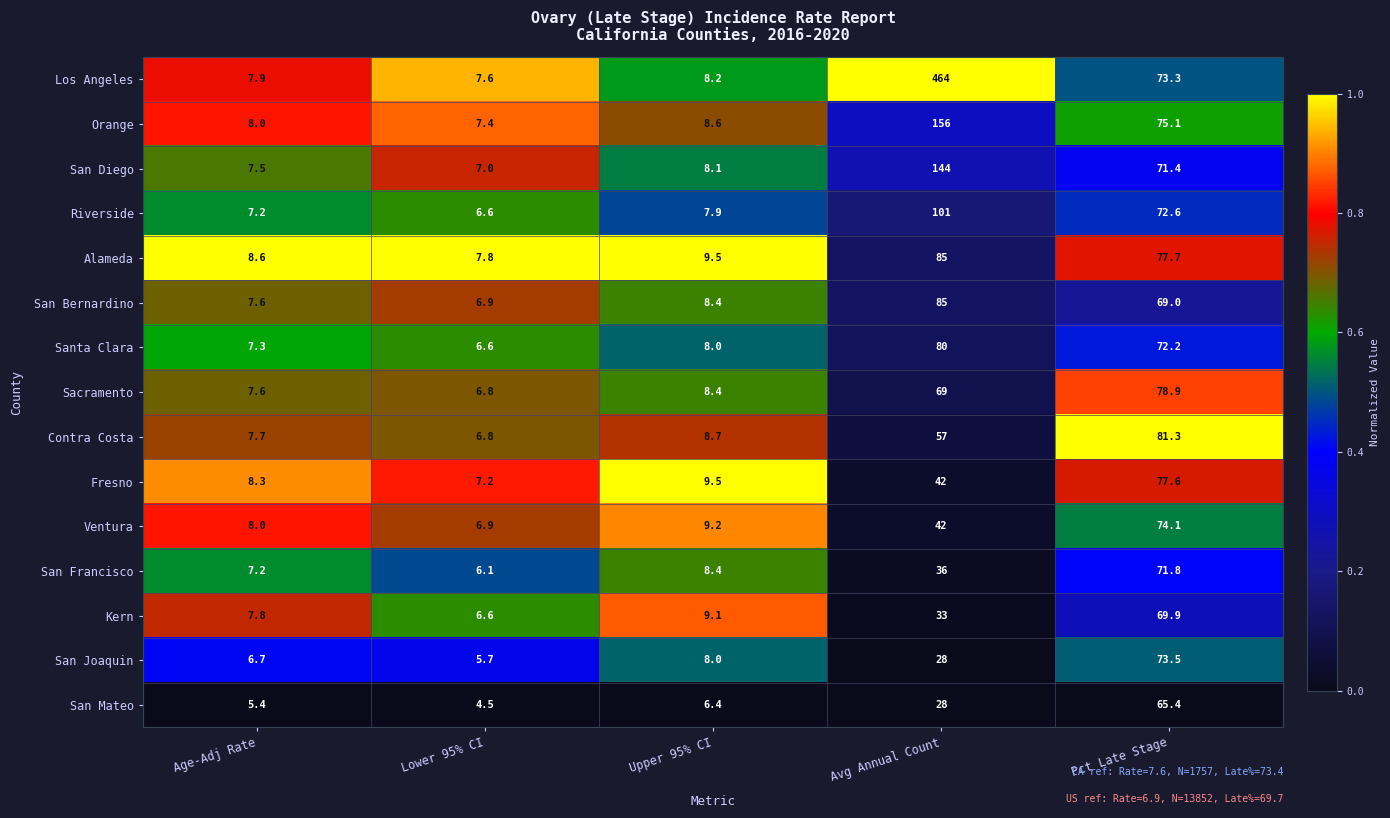

What is the total value across all series at Pct Late Stage?

1103.8